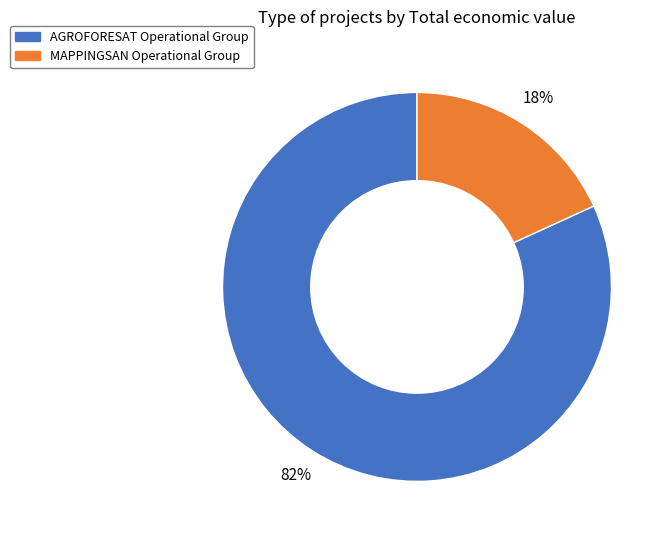

To the nearest percent, what is the combined percentage of MAPPINGSAN Operational Group and AGROFORESAT Operational Group?

100%